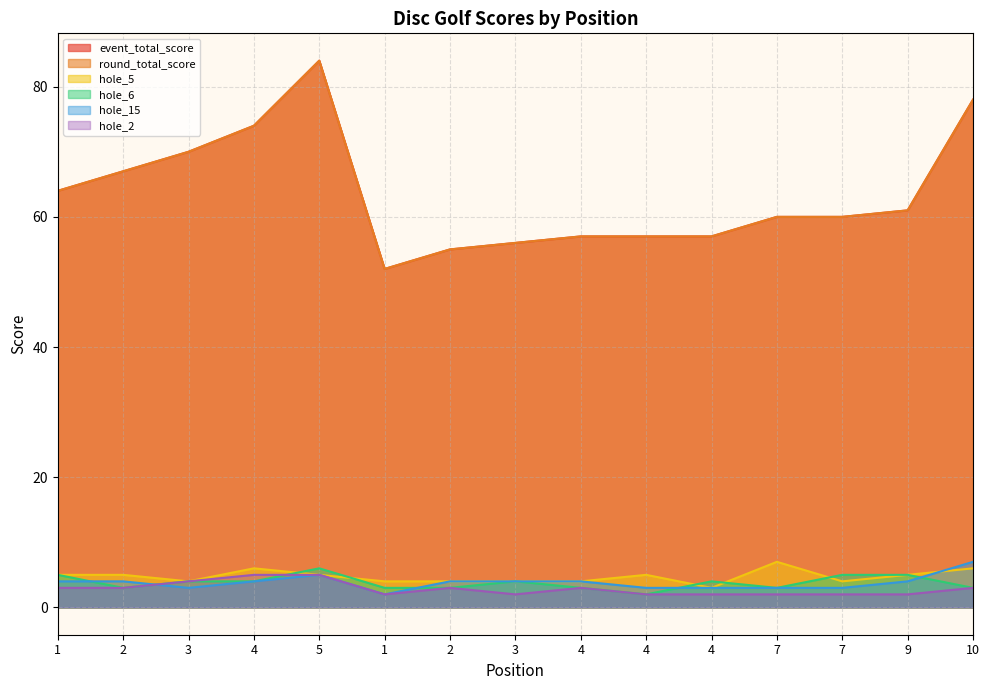

At which category does round_total_score reach its first local peak?

5